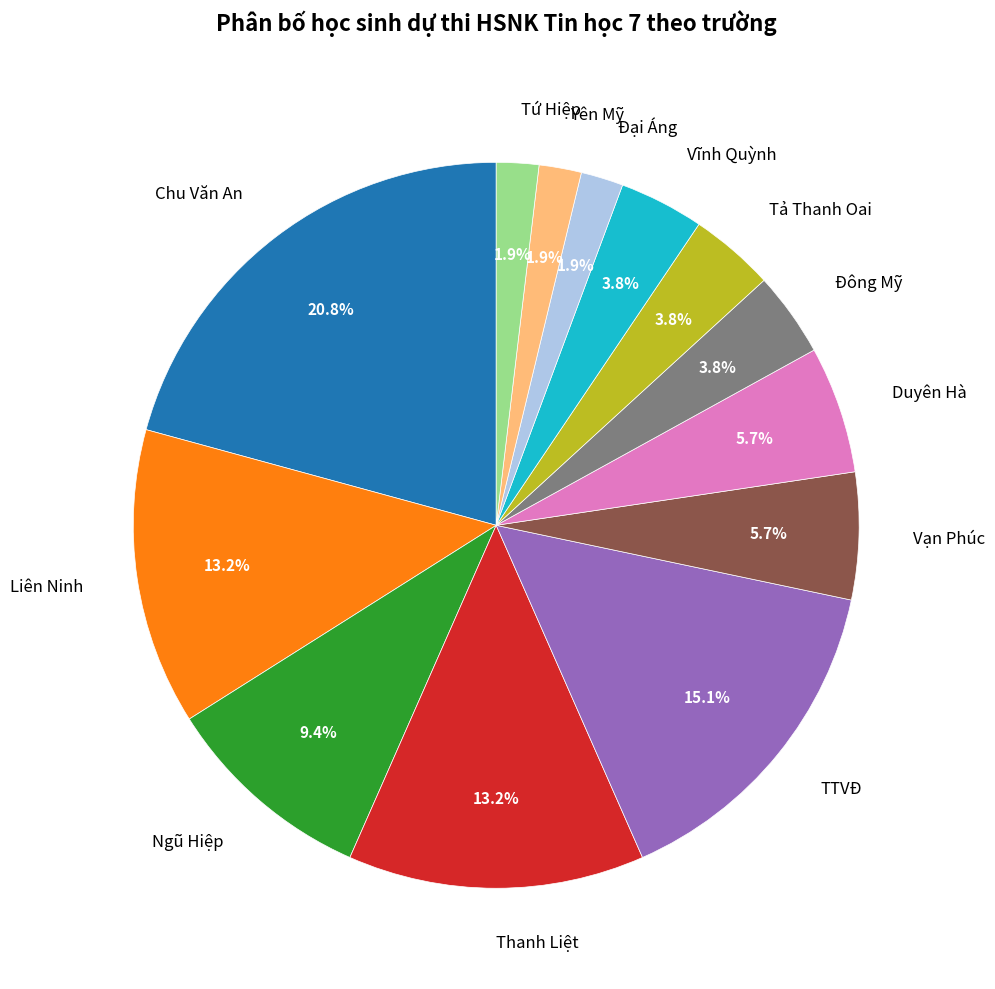

Does Vạn Phúc account for over 50% of the chart?

No